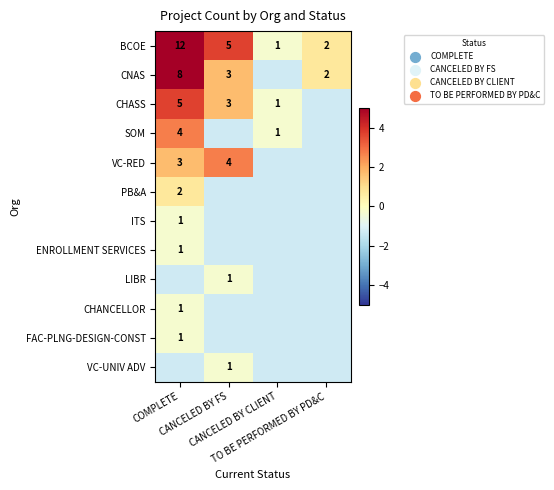

List the series in order of their peak value, lowest first.

ITS, ENROLLMENT SERVICES, LIBR, CHANCELLOR, FAC-PLNG-DESIGN-CONST, VC-UNIV ADV, PB&A, SOM, VC-RED, CHASS, CNAS, BCOE